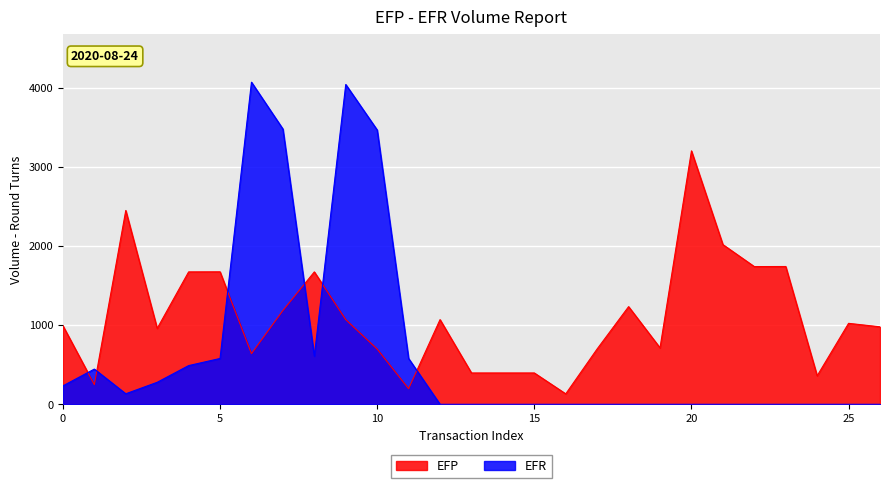

List the series in order of their overall mean, lowest first.

EFR, EFP